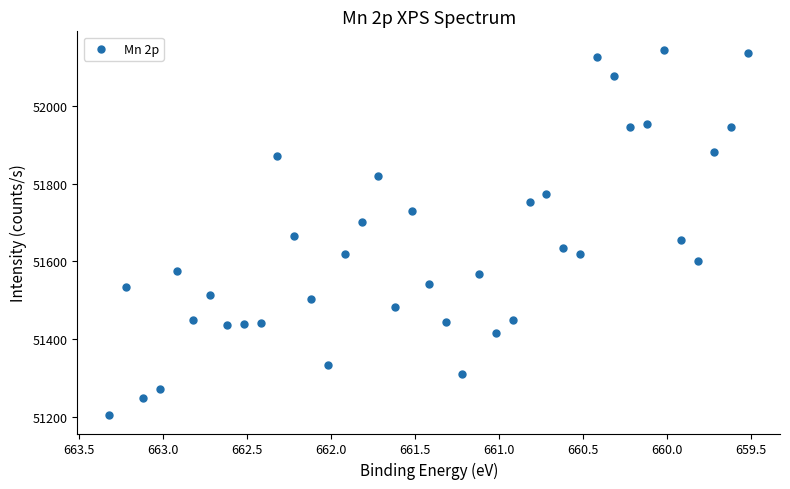

What is the range of X values (max minus min)?

3.8